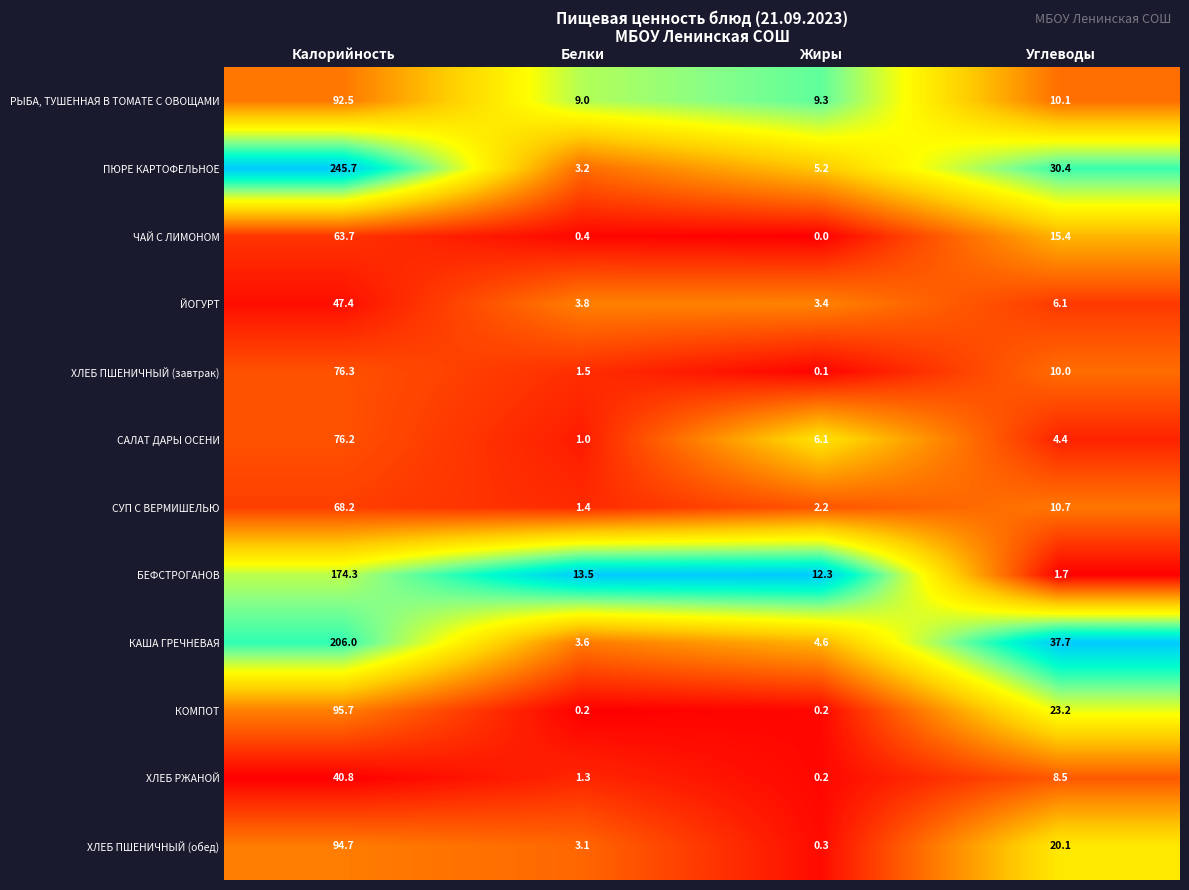

List the labels in order of САЛАТ ДАРЫ ОСЕНИ value, smallest first.

Белки, Углеводы, Жиры, Калорийность